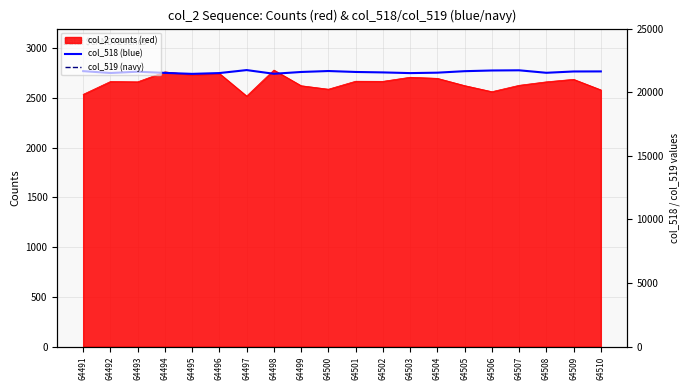

True or false: col_518 (blue) has more than 1 points higher than both neighbors.

True